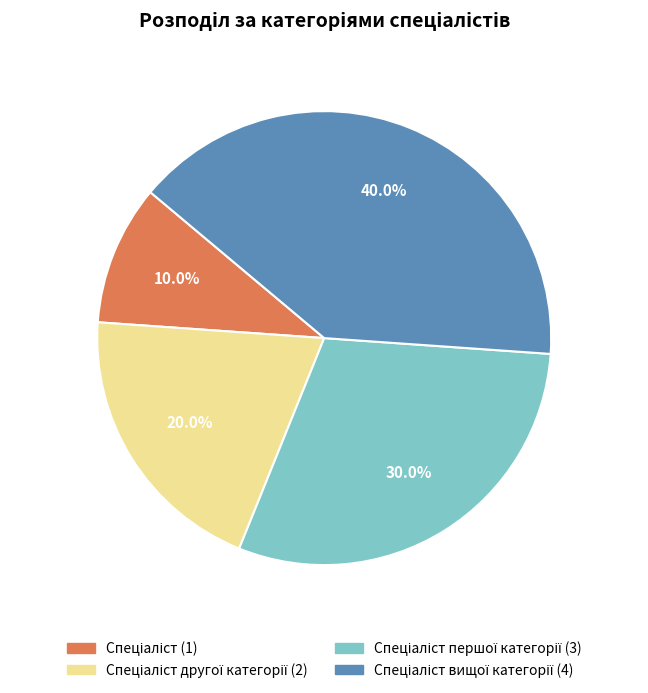

Is there any slice that represents more than half of the pie?

No